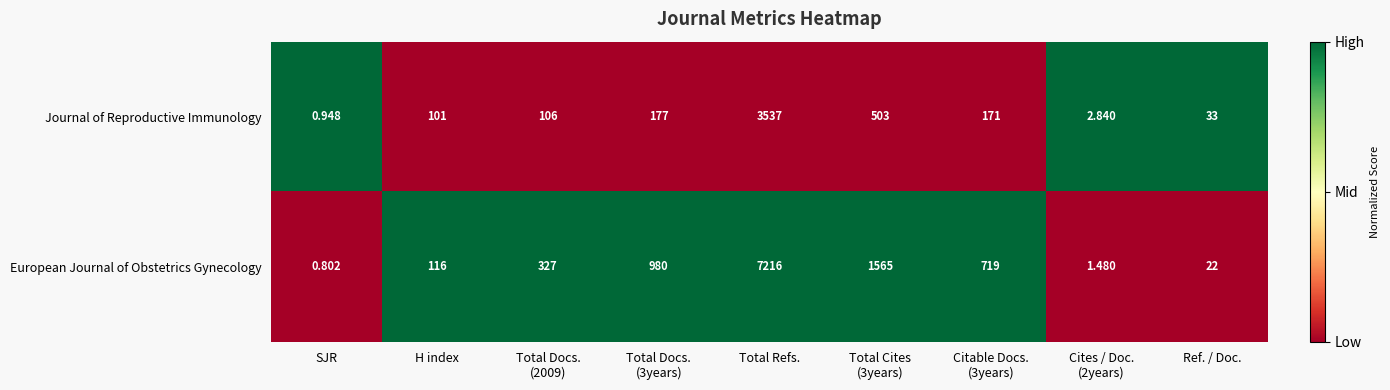

Which series has the largest range (max minus min)?

European Journal of Obstetrics Gynecology